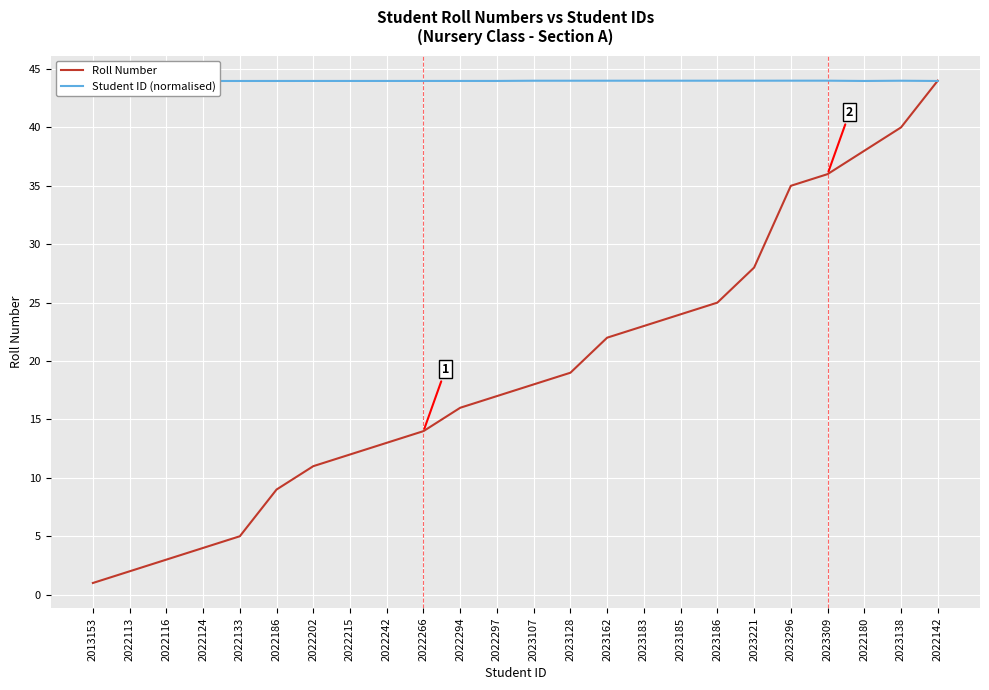

List the series in order of their overall mean, highest first.

Student ID (normalised), Roll Number